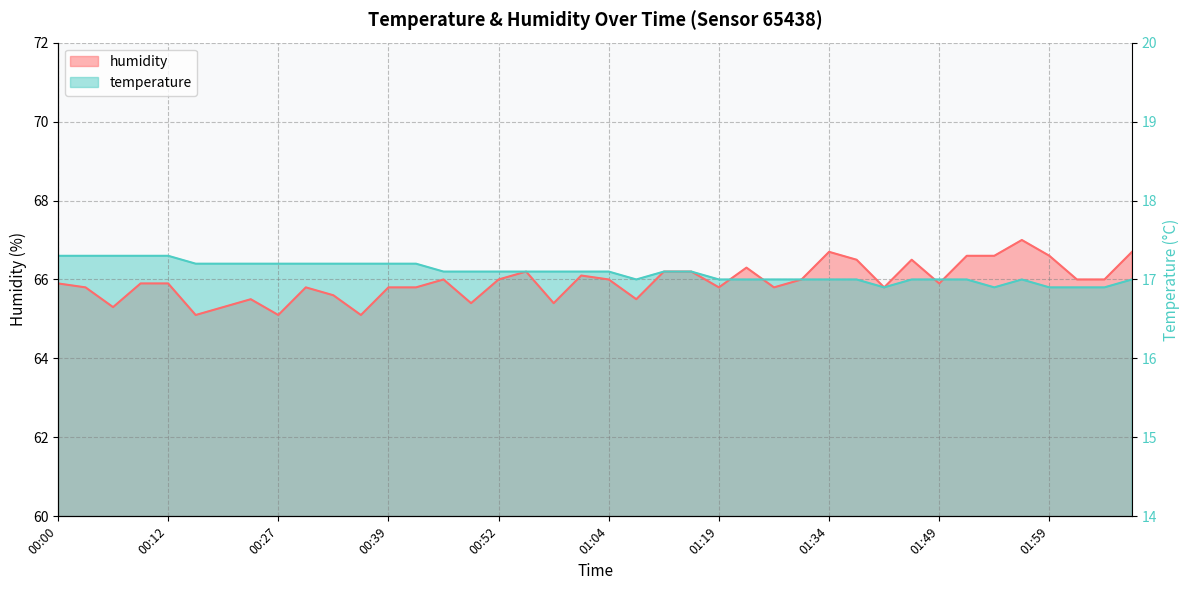

Where do temperature and humidity first cross each other?

01:19 and 01:21